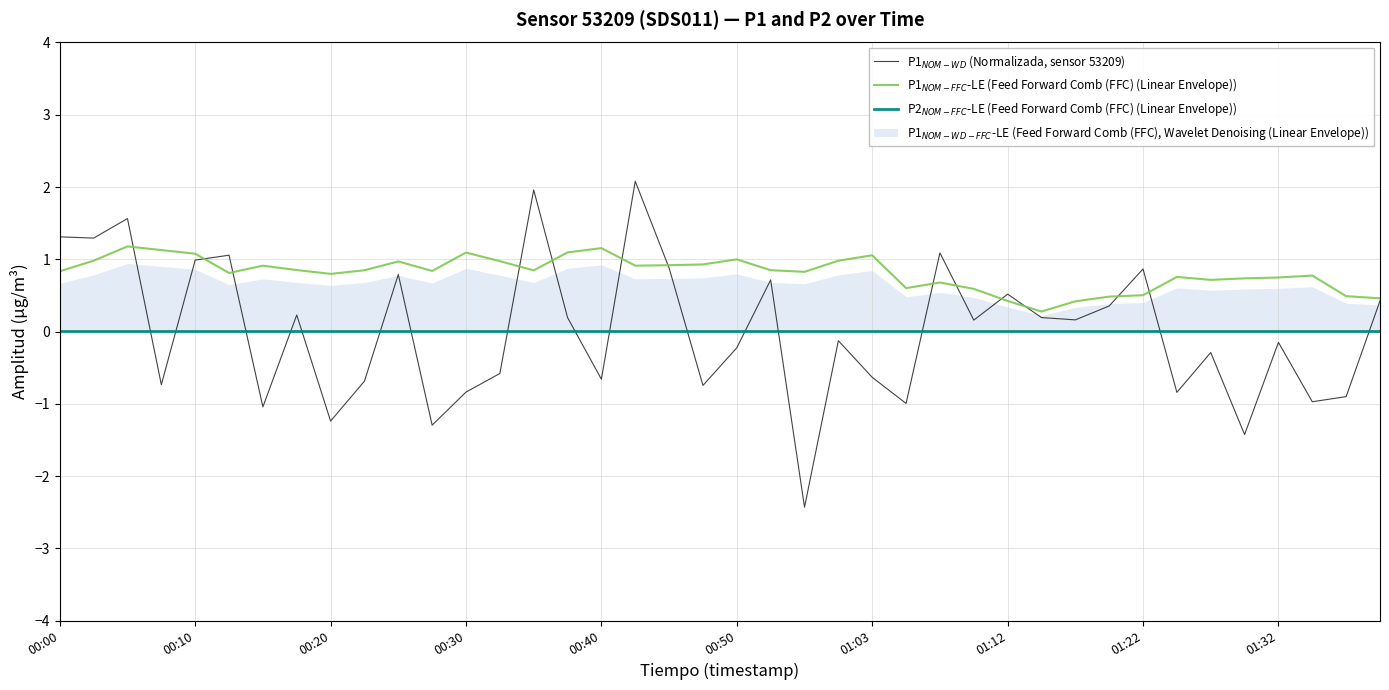

True or false: P2$_{NOM-FFC}$-LE (Feed Forward Comb (FFC) (Linear Envelope)) and P1$_{NOM-FFC}$-LE (Feed Forward Comb (FFC) (Linear Envelope)) cross at least once.

False